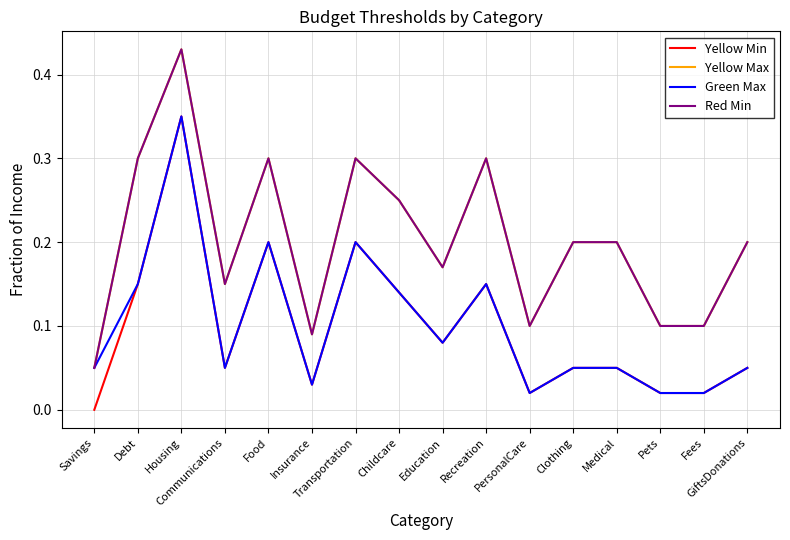

True or false: Green Max and Yellow Max intersect in this chart.

False